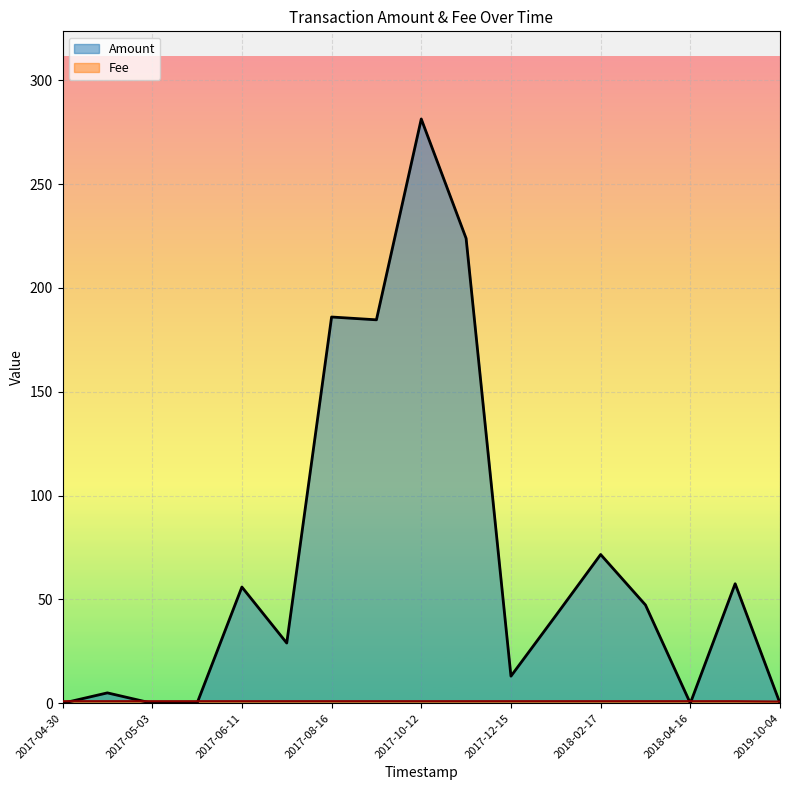

At which category is the sum across all series the highest?

2017-10-12